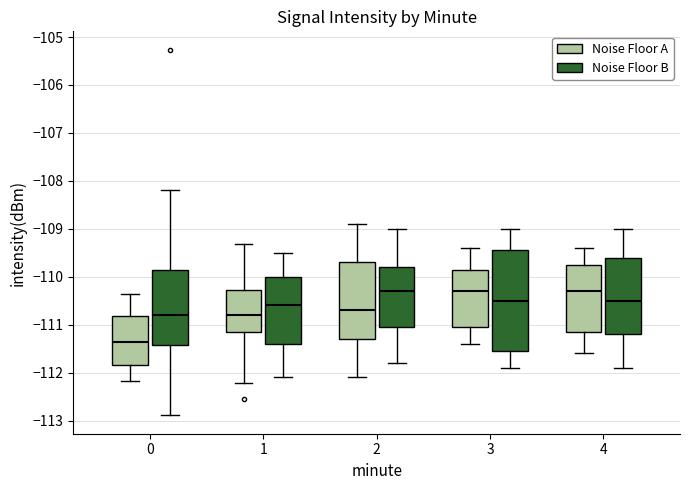

Reading left to right, transcribe this box plot: for each box, give where its median line is, the range the box spans, and where its two whiskers end, as read against the y-axis. The values are not printed on the chart, so give them approximately, as read against the axis.

0 (Noise Floor A): median -111.4, box -111.8 to -110.8, whiskers -112.2 to -110.4
0 (Noise Floor B): median -110.8, box -111.4 to -109.9, whiskers -112.9 to -108.2
1 (Noise Floor A): median -110.8, box -111.1 to -110.3, whiskers -112.2 to -109.3
1 (Noise Floor B): median -110.6, box -111.4 to -110.0, whiskers -112.1 to -109.5
2 (Noise Floor A): median -110.7, box -111.3 to -109.7, whiskers -112.1 to -108.9
2 (Noise Floor B): median -110.3, box -111.0 to -109.8, whiskers -111.8 to -109.0
3 (Noise Floor A): median -110.3, box -111.0 to -109.8, whiskers -111.4 to -109.4
3 (Noise Floor B): median -110.5, box -111.5 to -109.4, whiskers -111.9 to -109.0
4 (Noise Floor A): median -110.3, box -111.1 to -109.7, whiskers -111.6 to -109.4
4 (Noise Floor B): median -110.5, box -111.2 to -109.6, whiskers -111.9 to -109.0